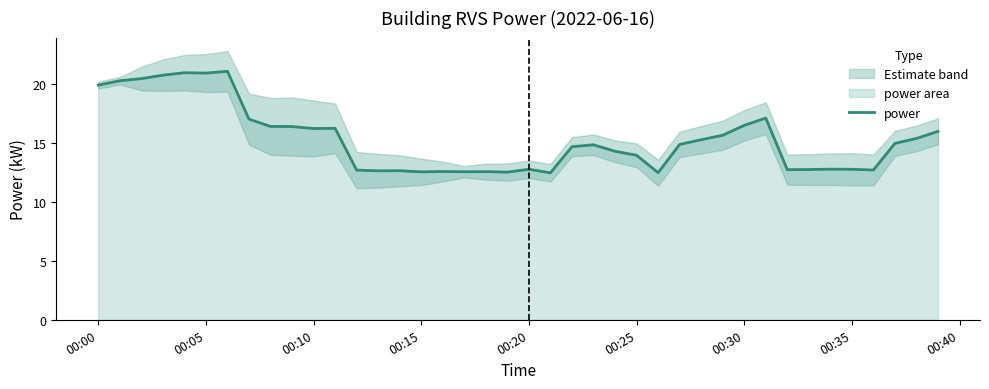

The value of power at 00:30 is 26.3. True or false?

False